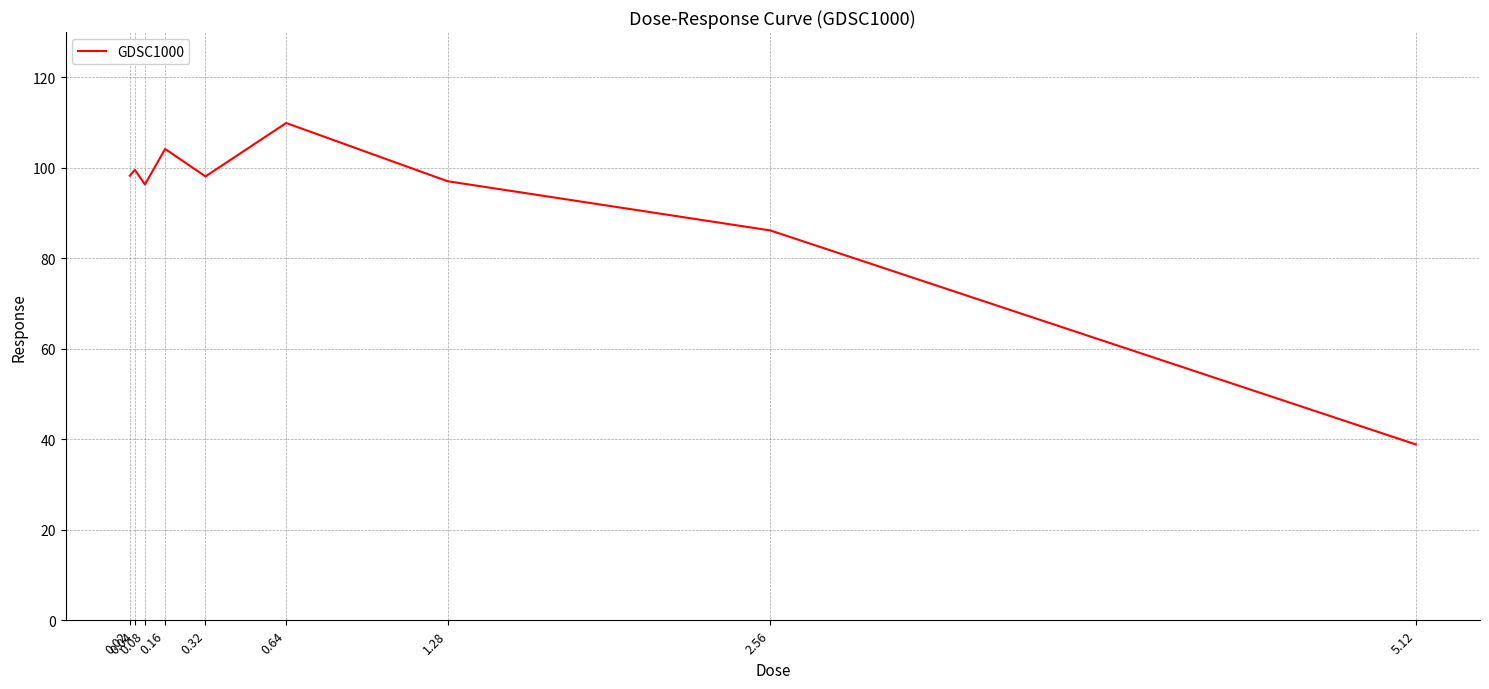

At which category does the chart reach its peak across all series?

0.64